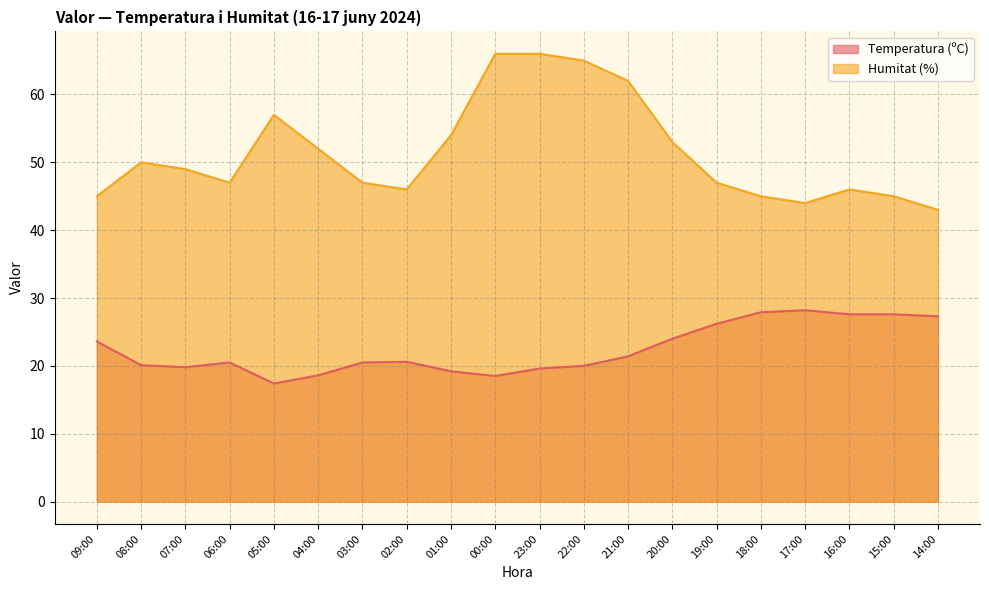

At which category is the sum across all series the highest?

23:00